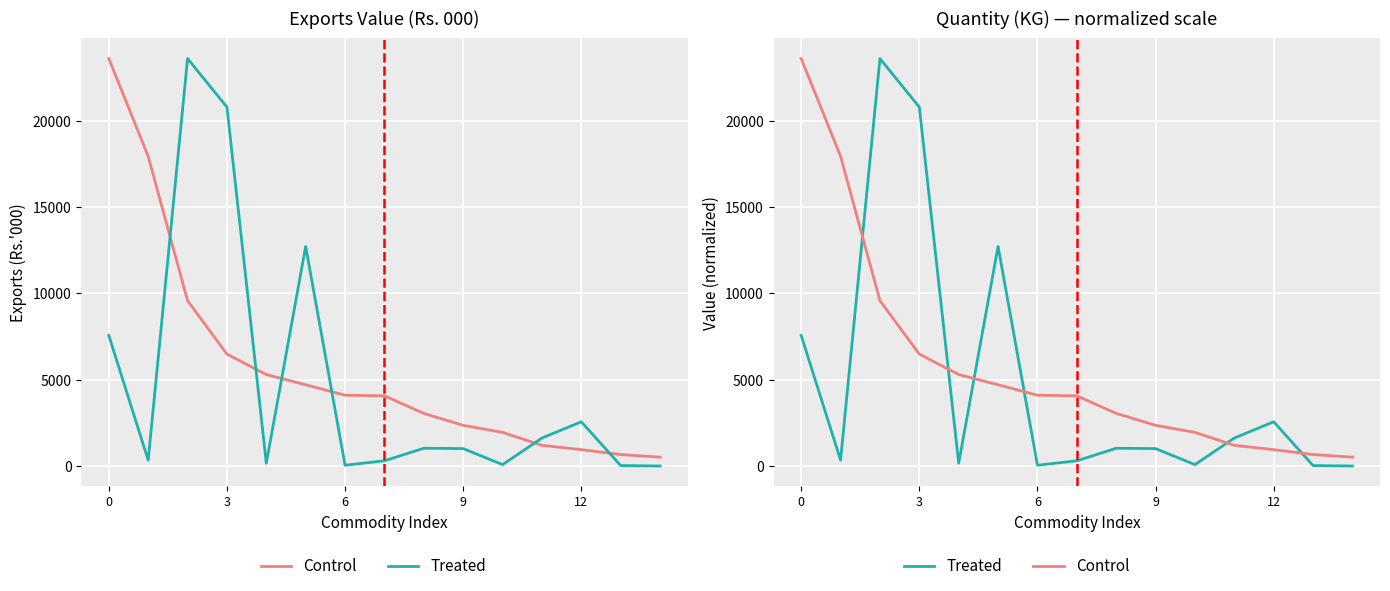

Does the chart display data point markers on the line(s)?

No